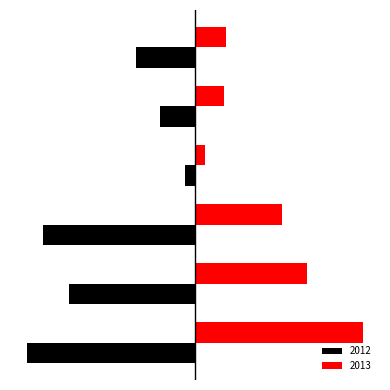

What is the average value of the 2012 series?

-37769.3